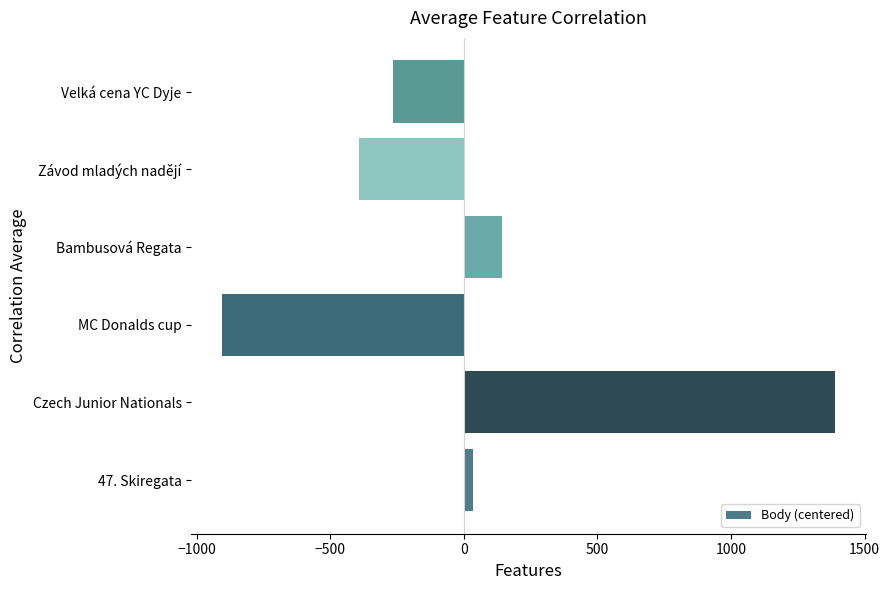

True or false: the data shows -393.8 at Závod mladých nadějí.

True